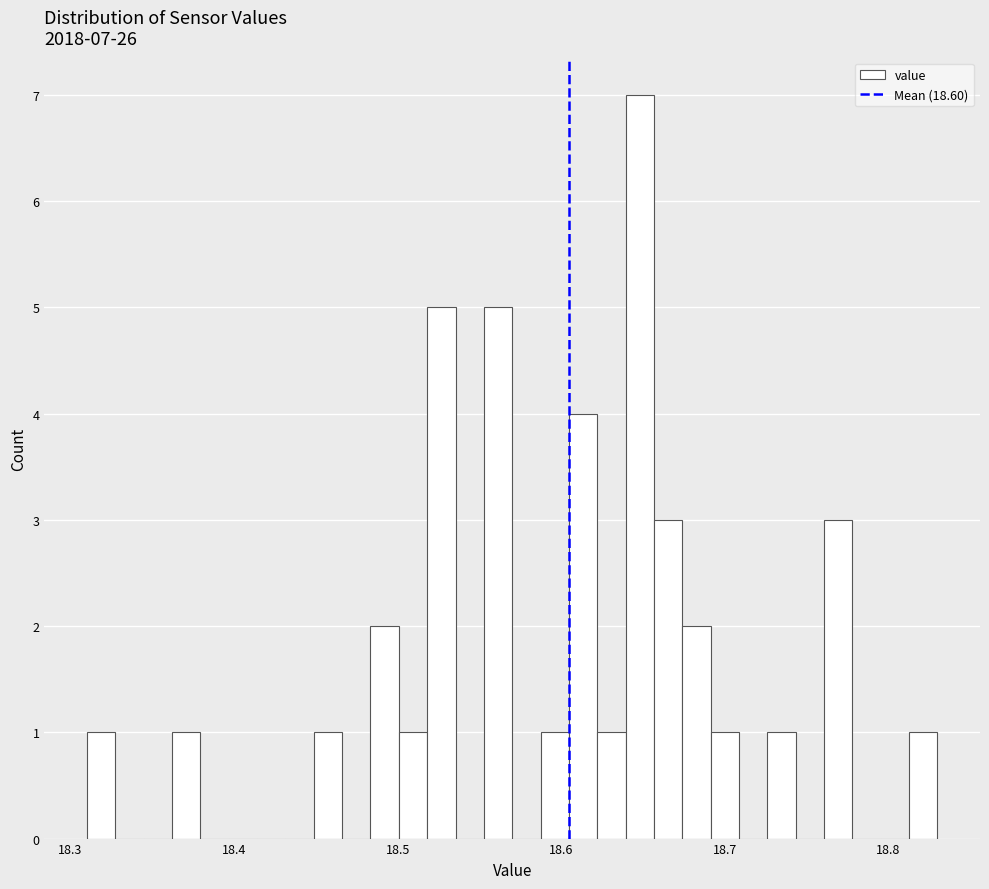

Around what value on the x-axis is the tallest bar? Give the approximate position of its centre, as read against the axis.

18.65